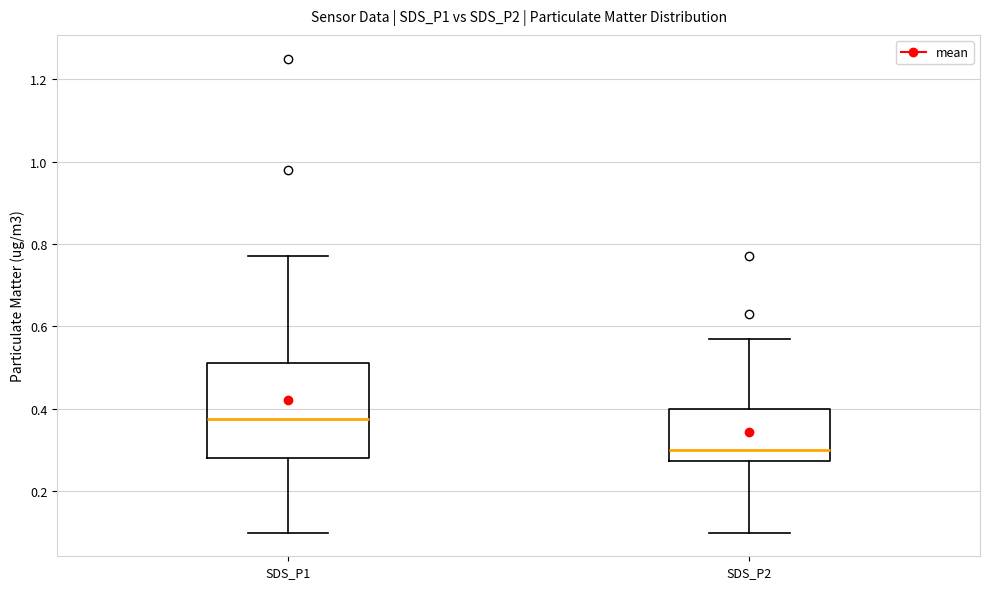

Comparing the boxes themselves (not the whiskers), which one is the tallest?

SDS_P1